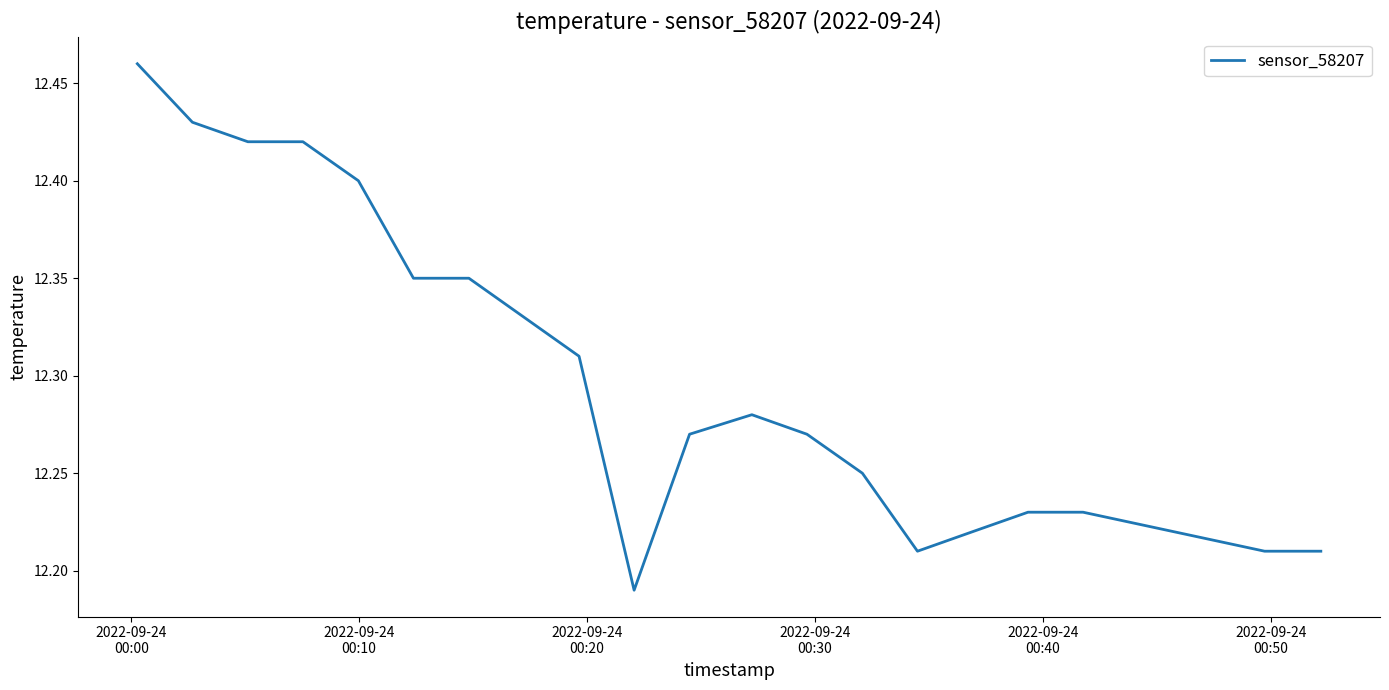

What is the difference between the maximum and minimum values?

0.3